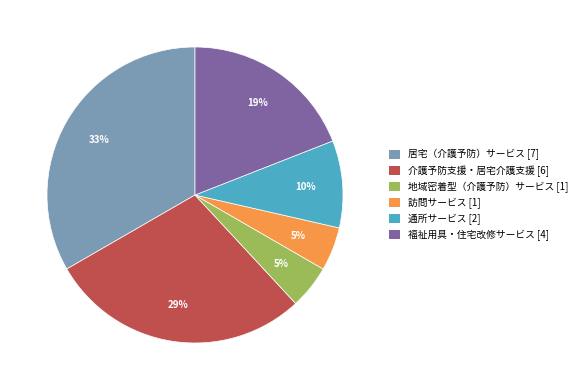

To the nearest percent, what is the average slice percentage?

17%